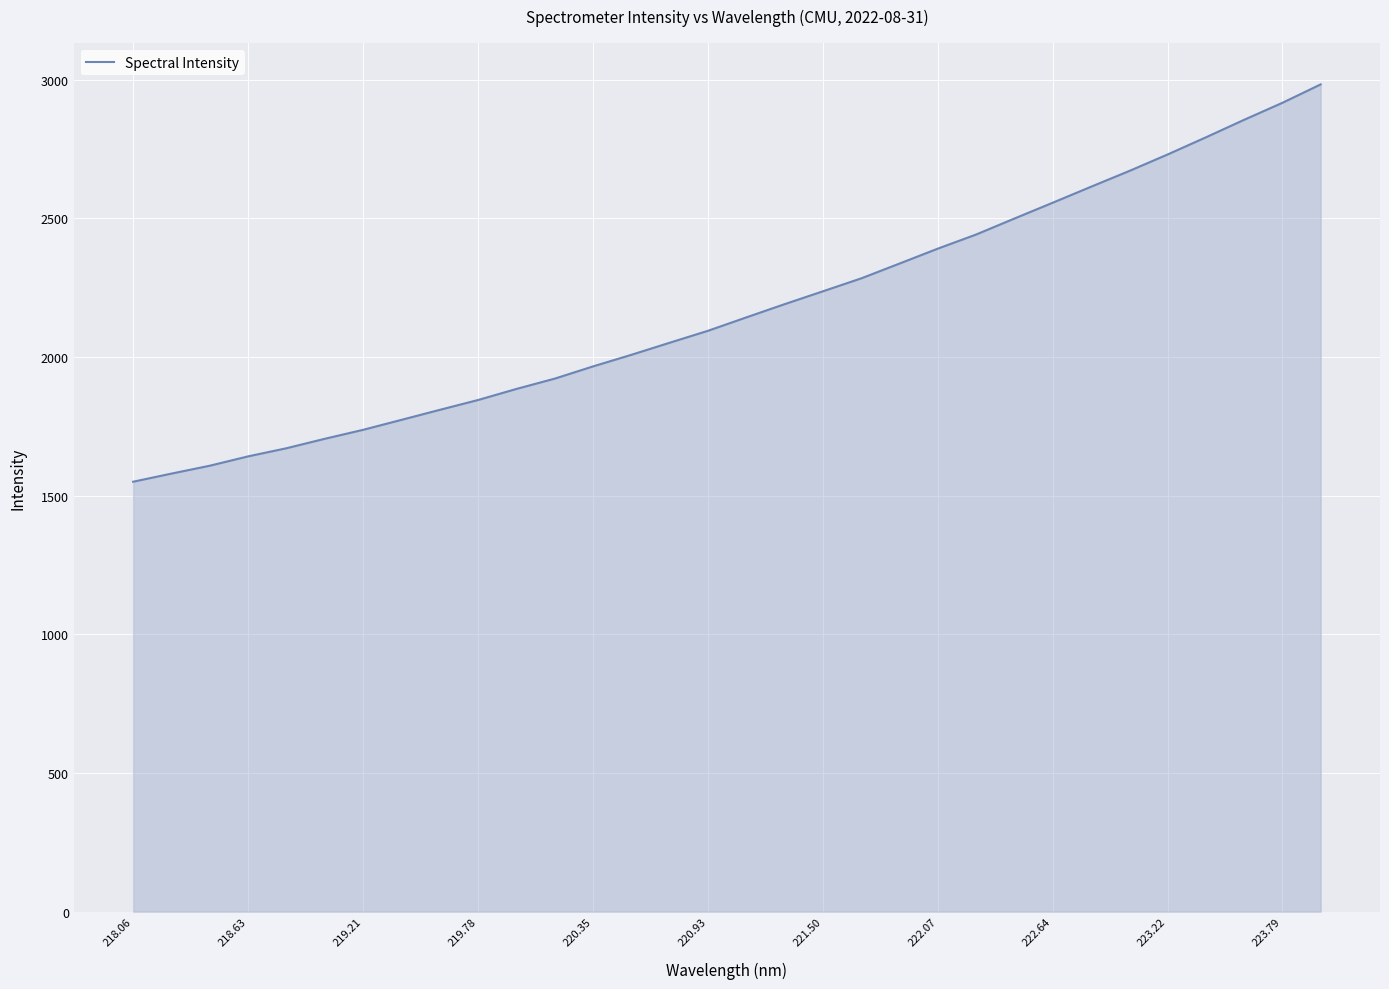

What is the smallest value displayed?

1550.5